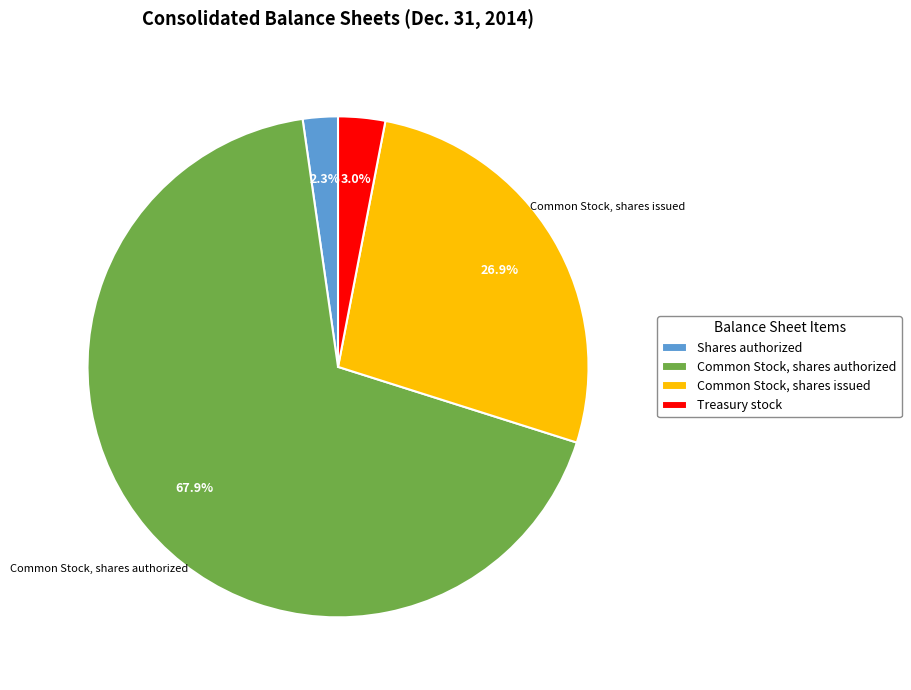

The Common Stock, shares issued slice represents 27% of the pie. True or false?

True